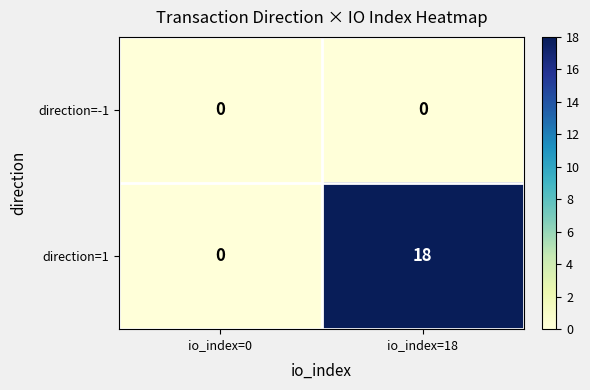

At which category is the sum across all series the highest?

io_index=18